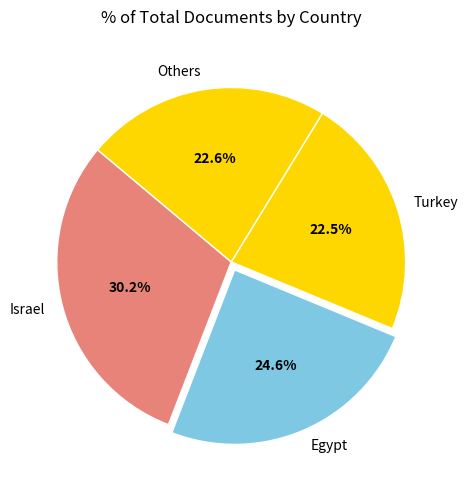

Count the number of slices in the pie.

4